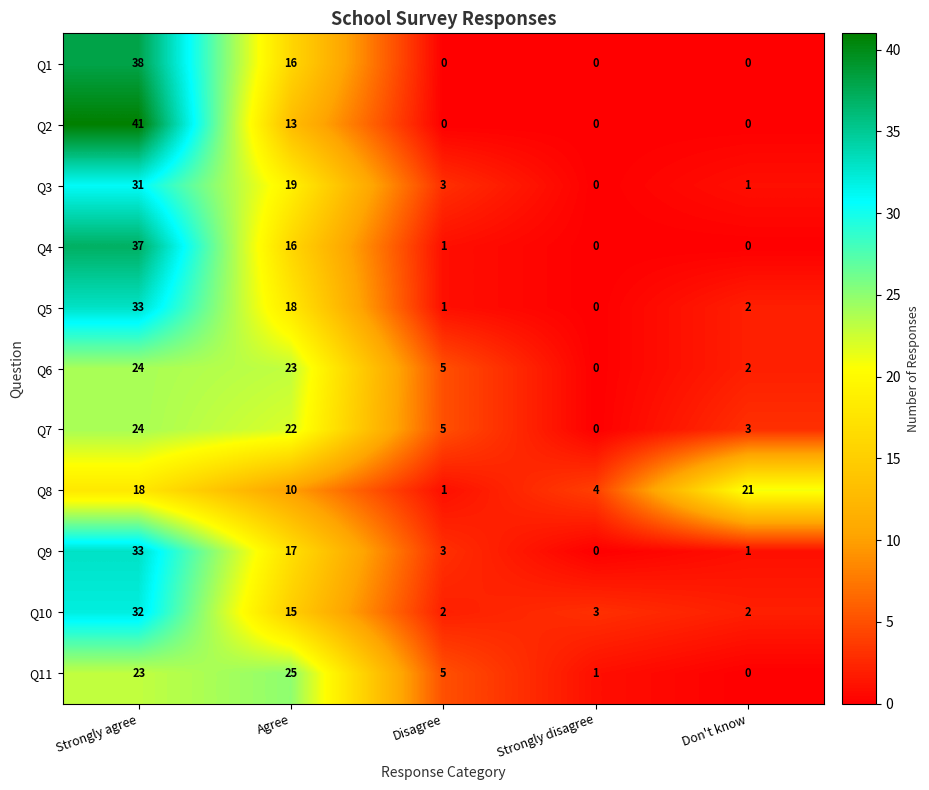

True or false: Q11 has a value of 0 at Strongly disagree.

False